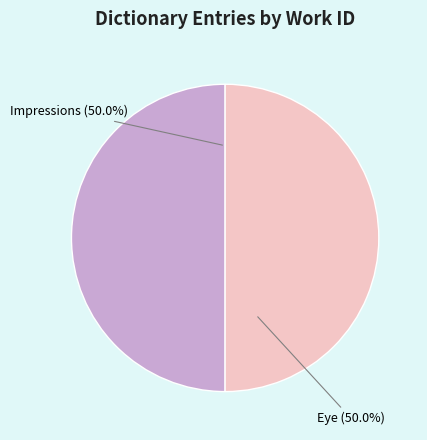

Approximately how many times larger is the value at Eye compared to Impressions?

1.0